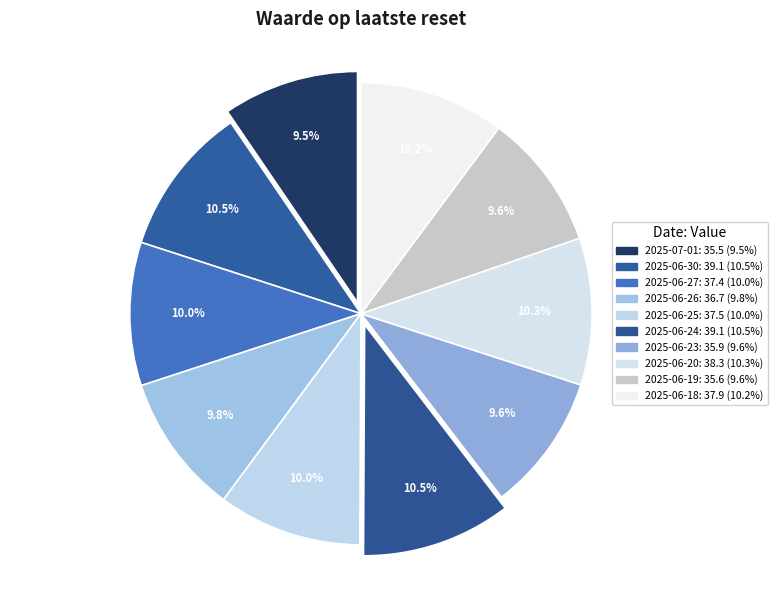

Rank the categories by value from highest to lowest.

2025-06-30, 2025-06-24, 2025-06-20, 2025-06-18, 2025-06-25, 2025-06-27, 2025-06-26, 2025-06-23, 2025-06-19, 2025-07-01